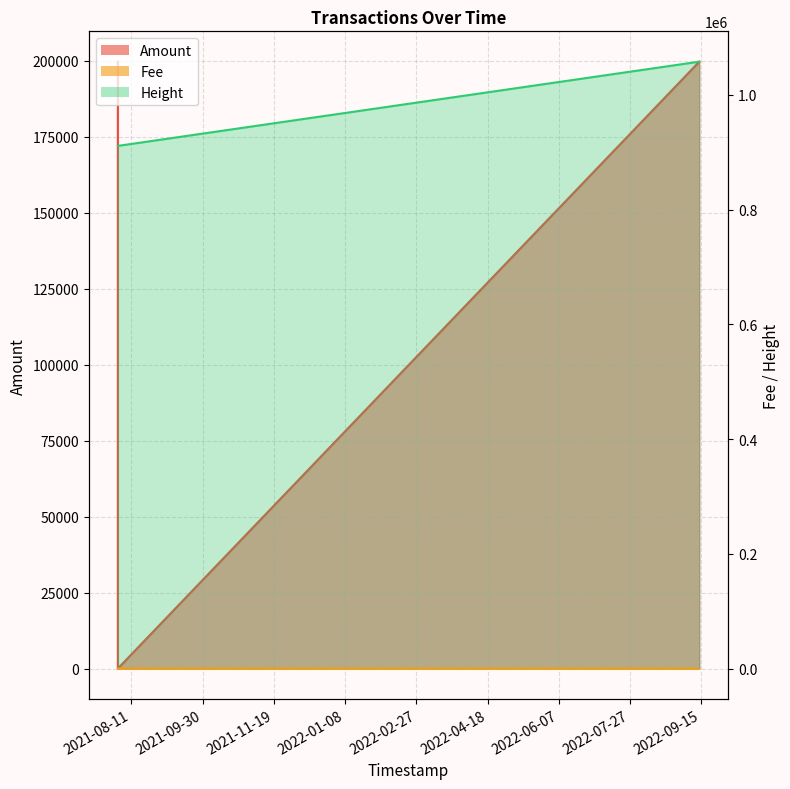

Is the value of Amount at 2022-09-13 15:28:39 greater than the value of Height at 2022-09-13 15:28:39?

No